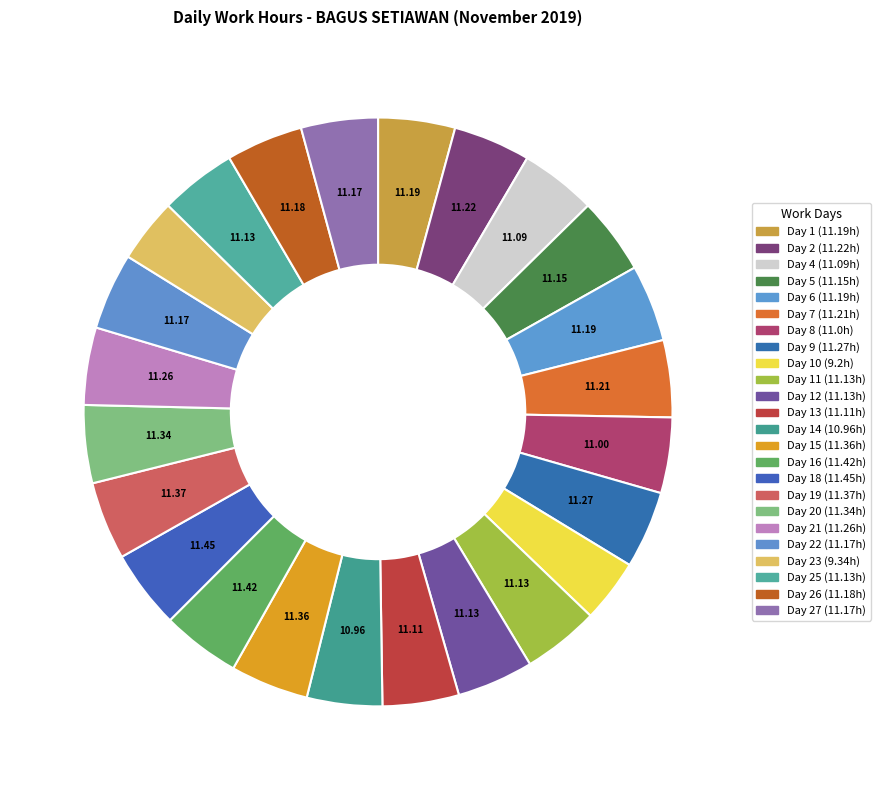

Count the number of slices in the pie.

24